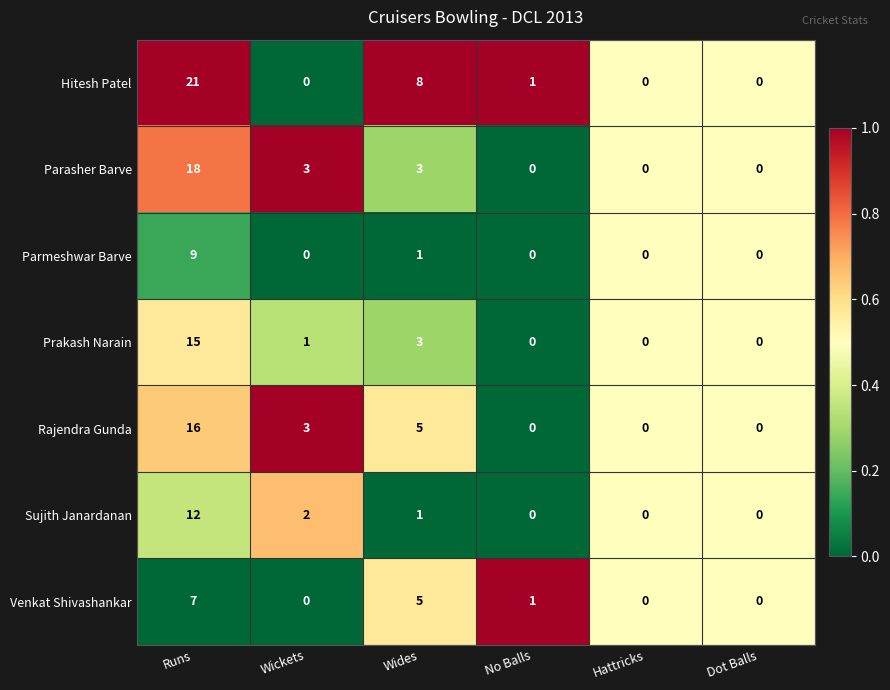

Which series has the widest spread of values?

Hitesh Patel